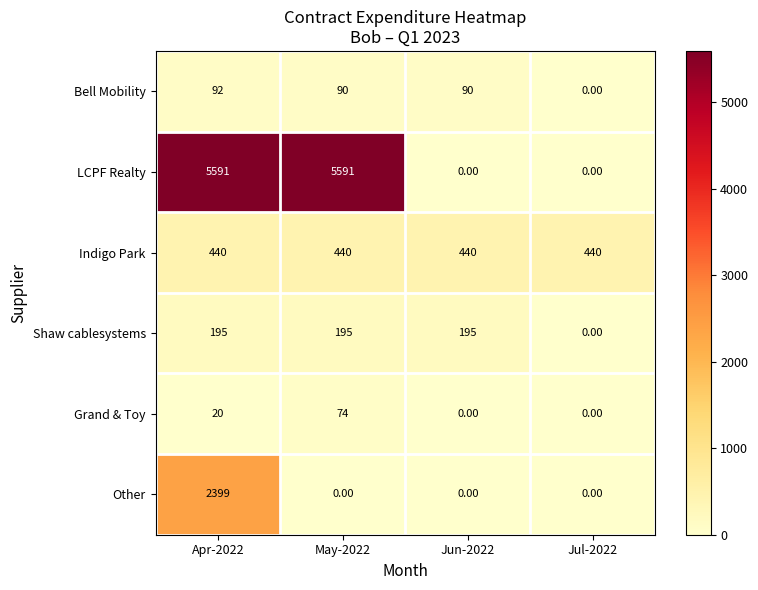

What is the average value of the Indigo Park series?

440